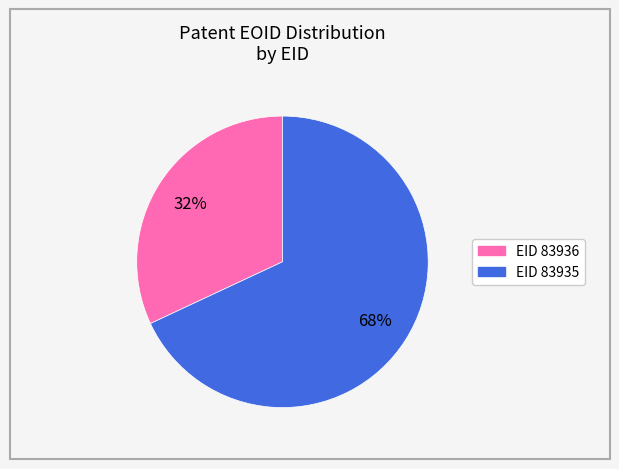

To the nearest percent, what is the average slice percentage?

50%